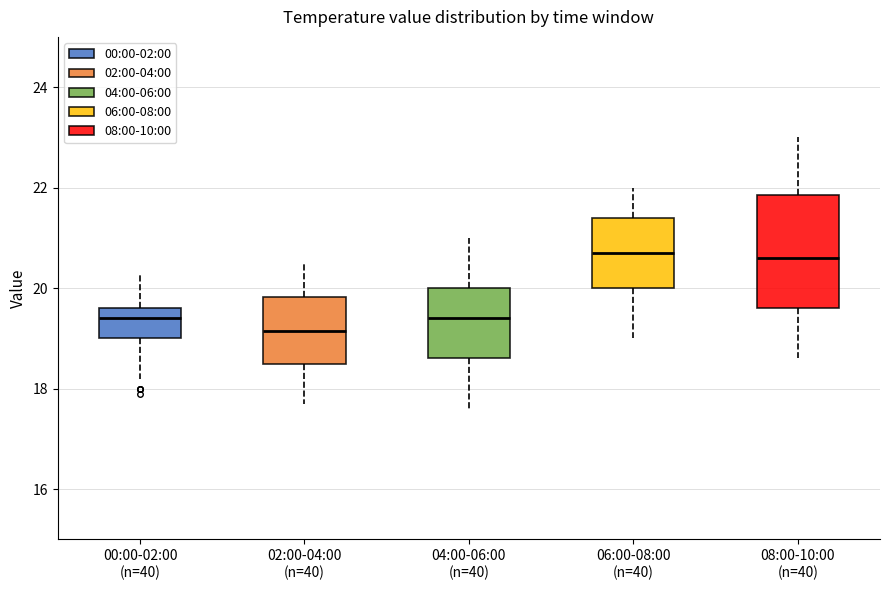

Which box has the lowest median line?

02:00-04:00 (n=40)